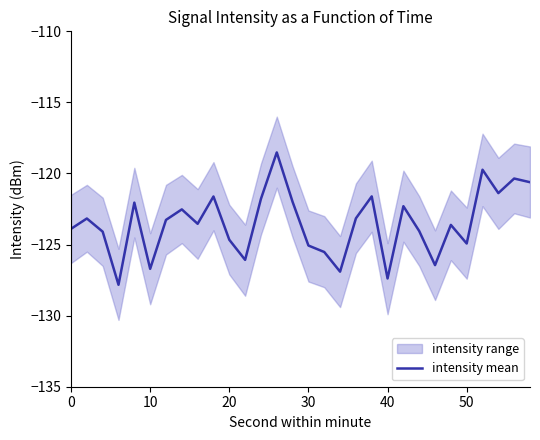

How many values exceed -123?

12